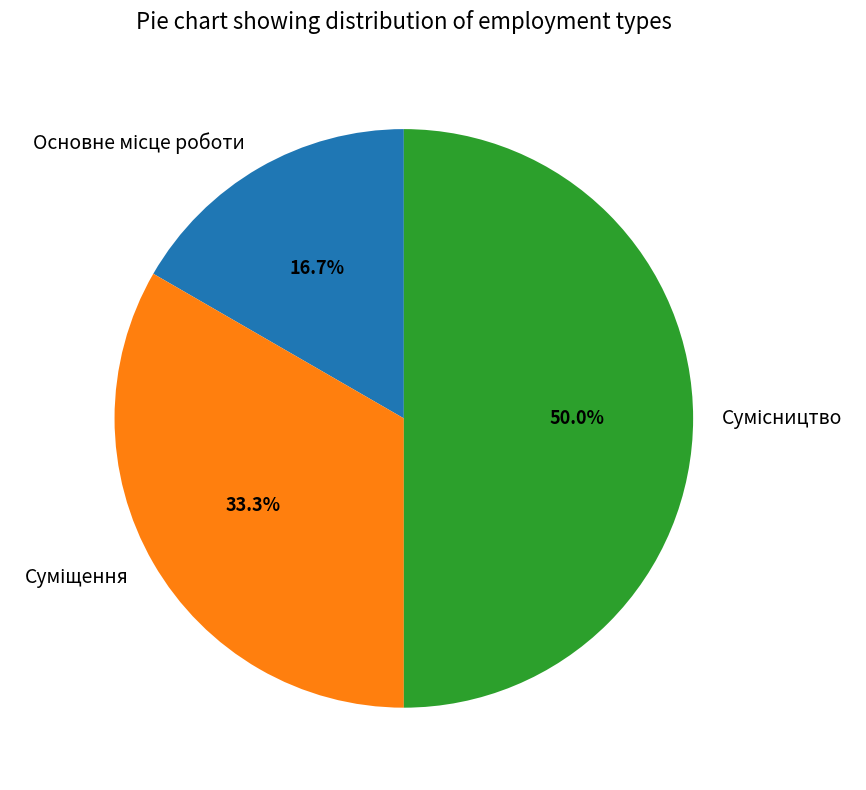

True or false: Основне місце роботи accounts for 30% of the total.

False